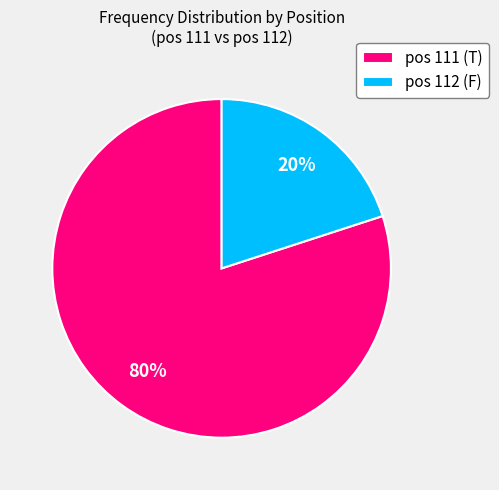

Which has a higher value, pos 112 (F) or pos 111 (T)?

pos 111 (T)